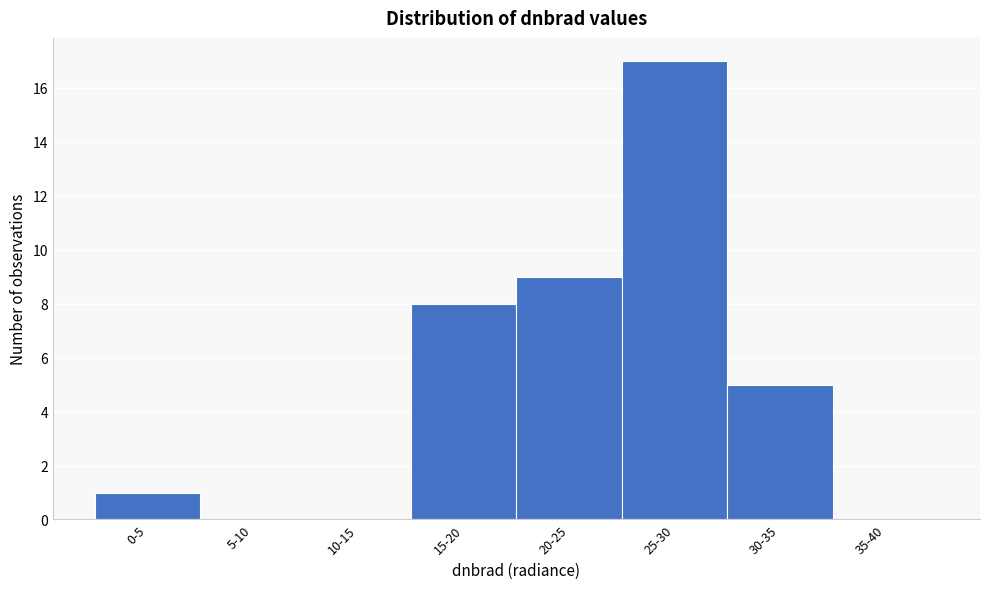

Reading left to right, extract all data points from this chart.

0-5=1	5-10=0	10-15=0	15-20=8	20-25=9	25-30=17	30-35=5	35-40=0